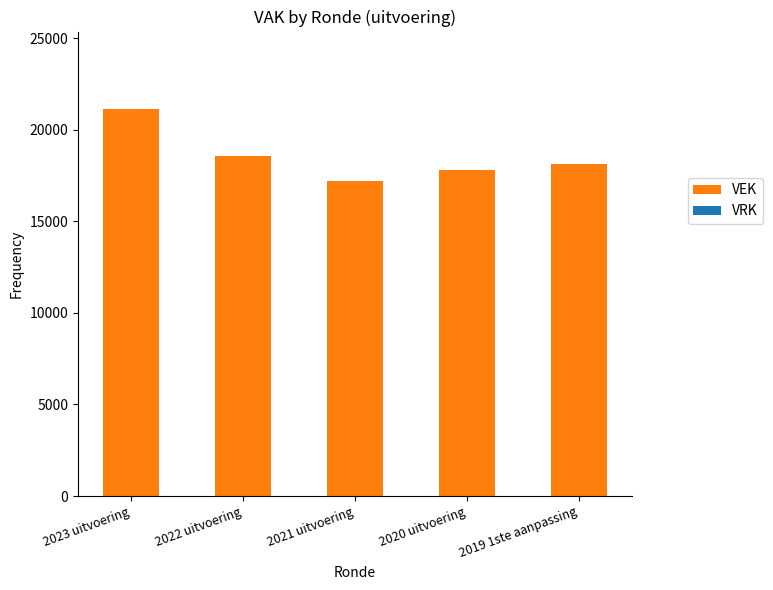

Approximately how many times larger is the value at 2022 uitvoering compared to 2021 uitvoering?

1.1